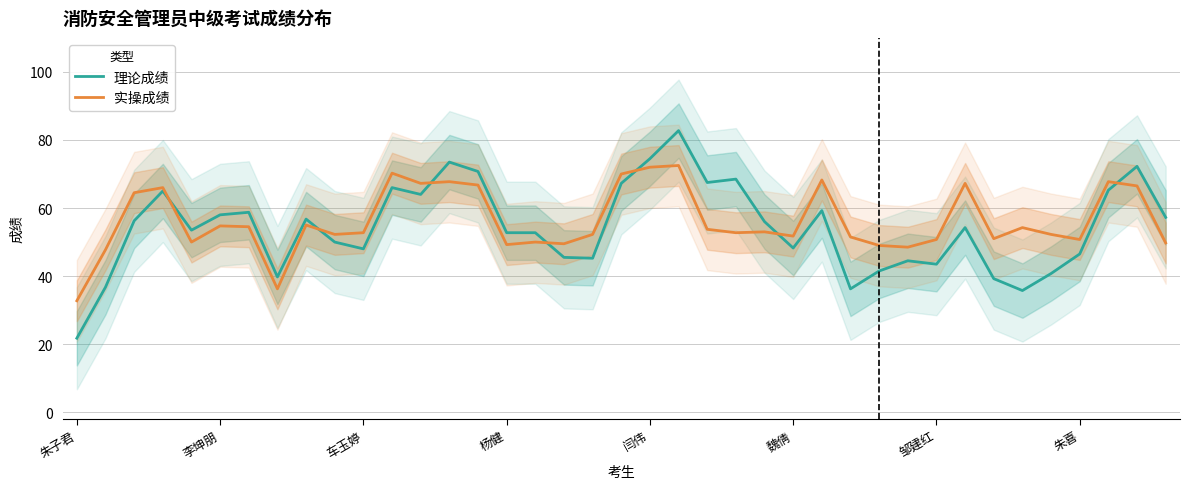

What is the minimum value for 理论成绩?

21.8